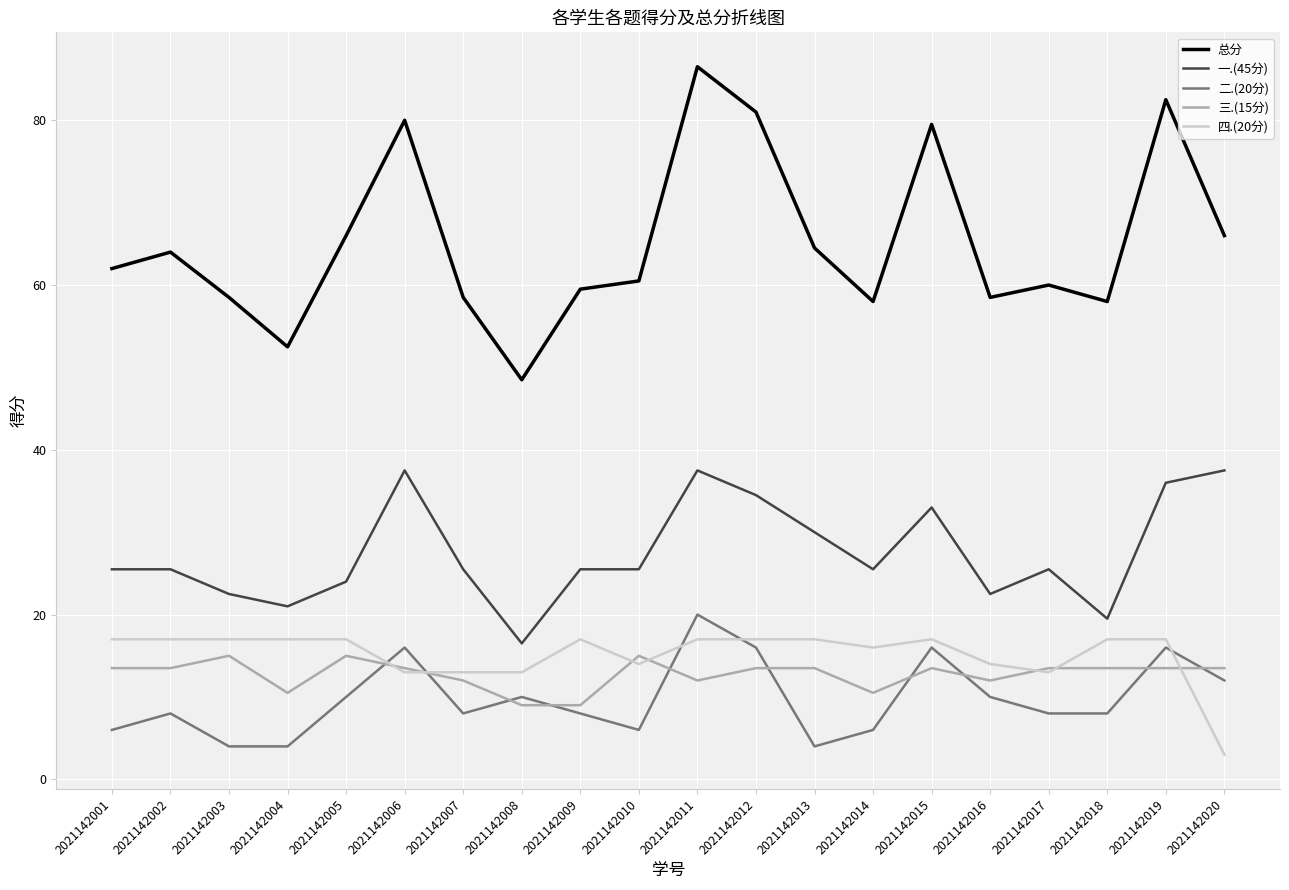

What are all the series names shown in the legend?

总分, 一.(45分), 二.(20分), 三.(15分), 四.(20分)